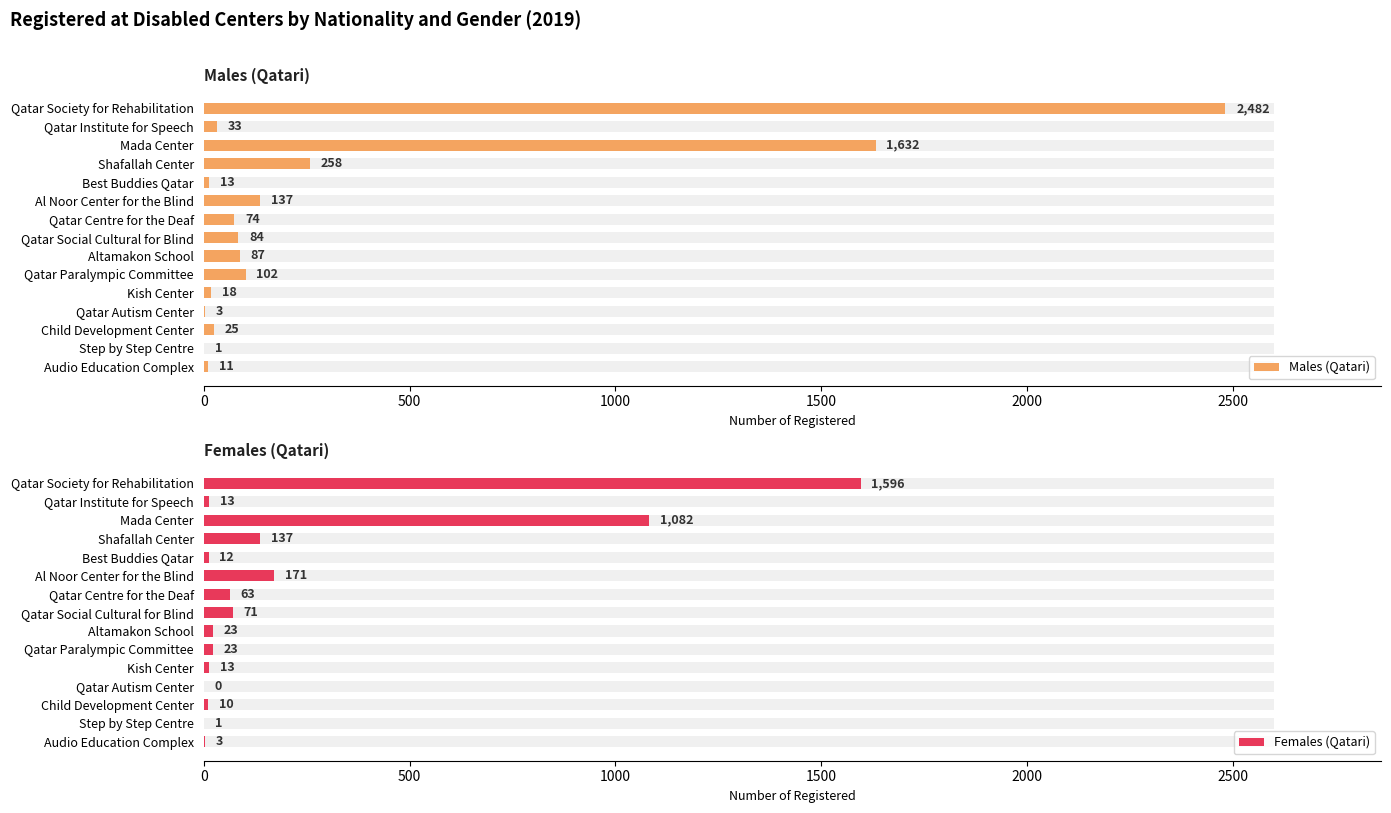

What is the difference between the maximum and second lowest values in the Males (Qatari) series?

2479